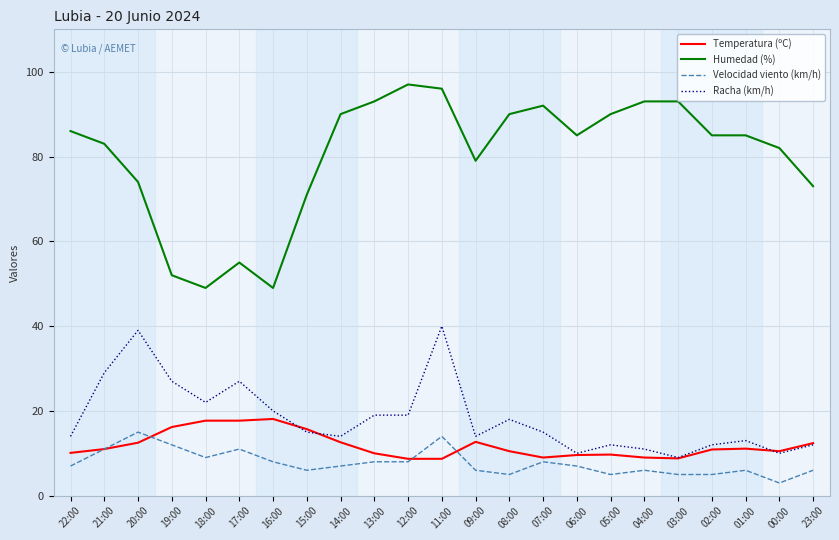

What are all the series names shown in the legend?

Temperatura (ºC), Humedad (%), Velocidad viento (km/h), Racha (km/h)